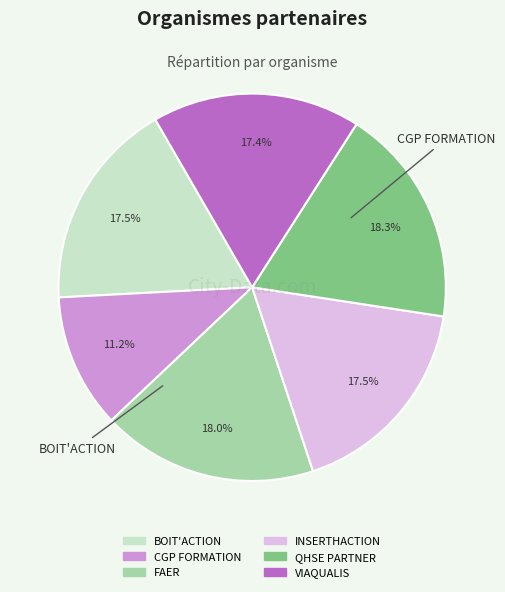

To the nearest percent, what percentage of the pie is QHSE PARTNER?

18%